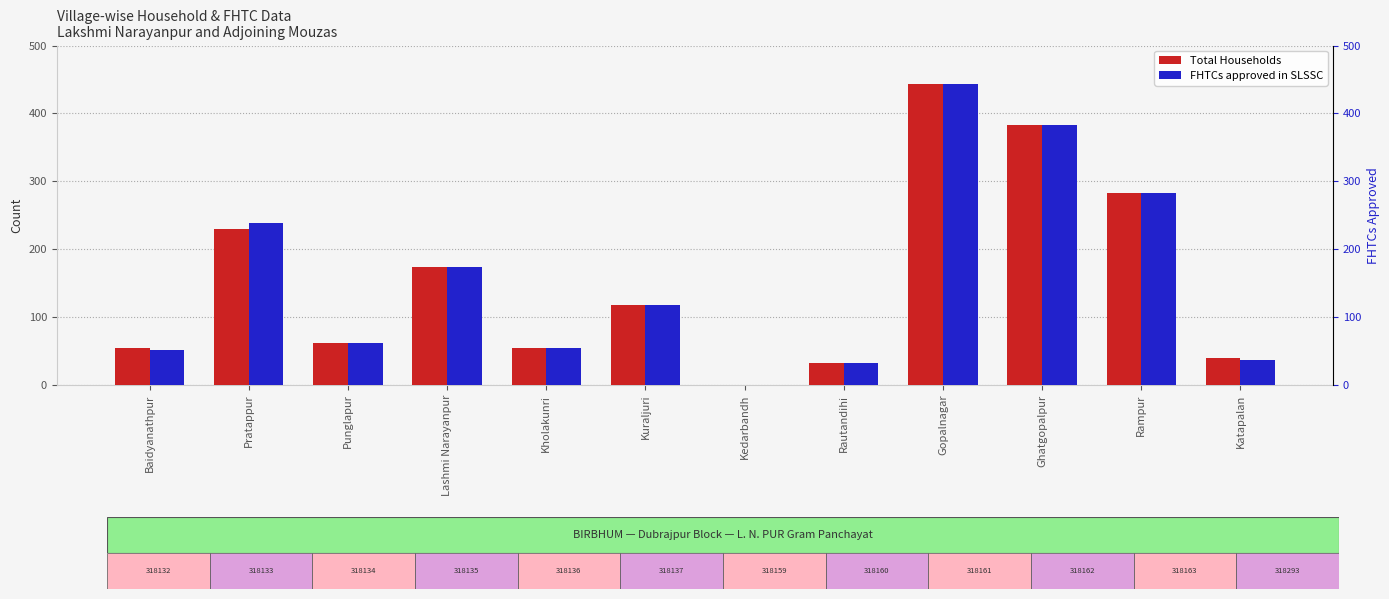

What position from the right is Ghatgopalpur?

3